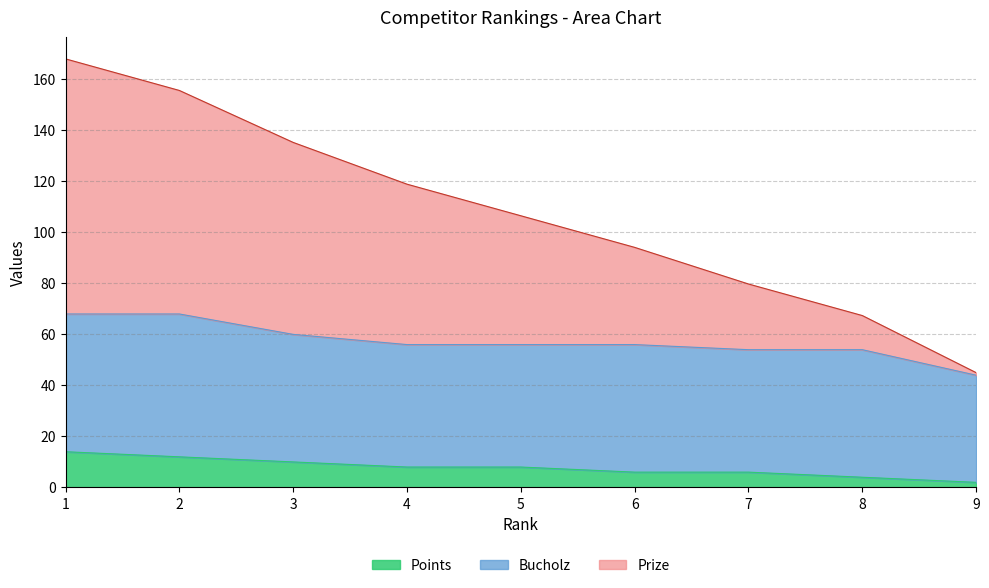

Count the number of categories in the chart.

9